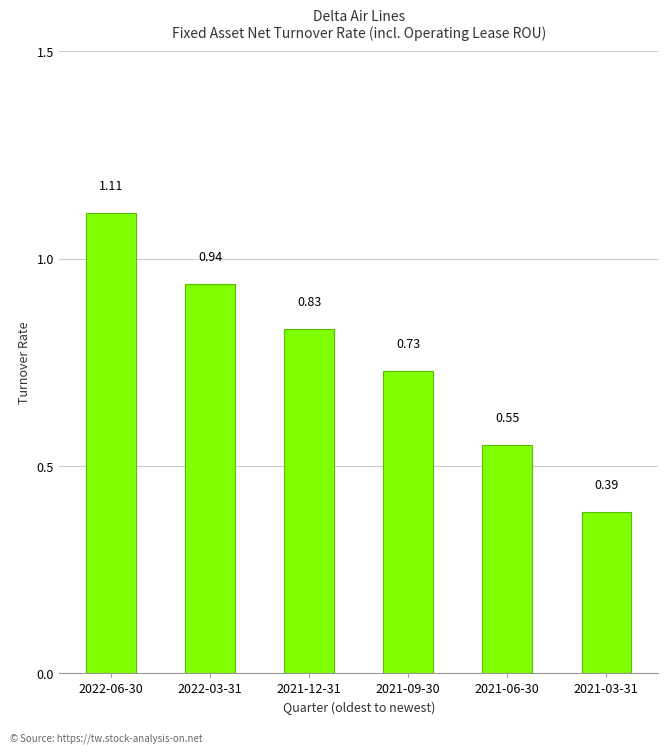

Which label corresponds to the smallest value in the chart?

2021-03-31